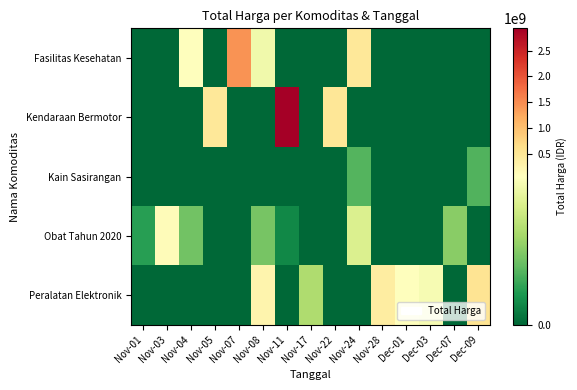

Count the number of data series in this chart.

5